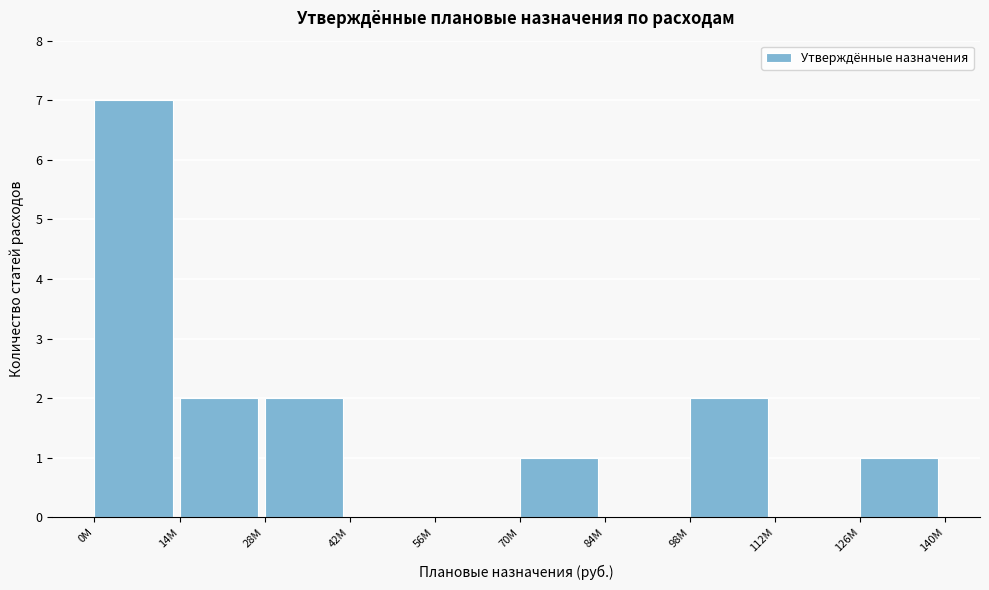

Reading left to right, what are all the values shown in this chart?

0М=7	14М=2	28М=2	42М=0	56М=0	70М=1	84М=0	98М=2	112М=0	126М=1